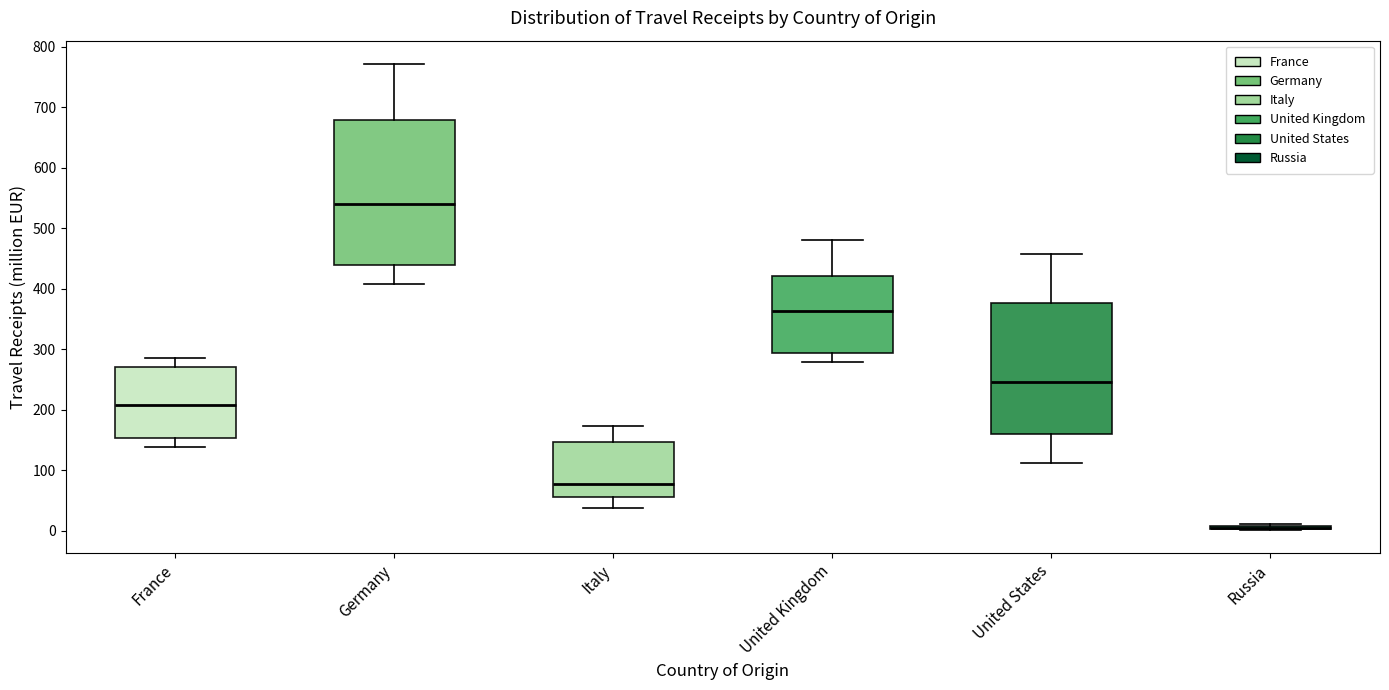

Which box is the tallest, from its lower edge to its upper edge?

Germany